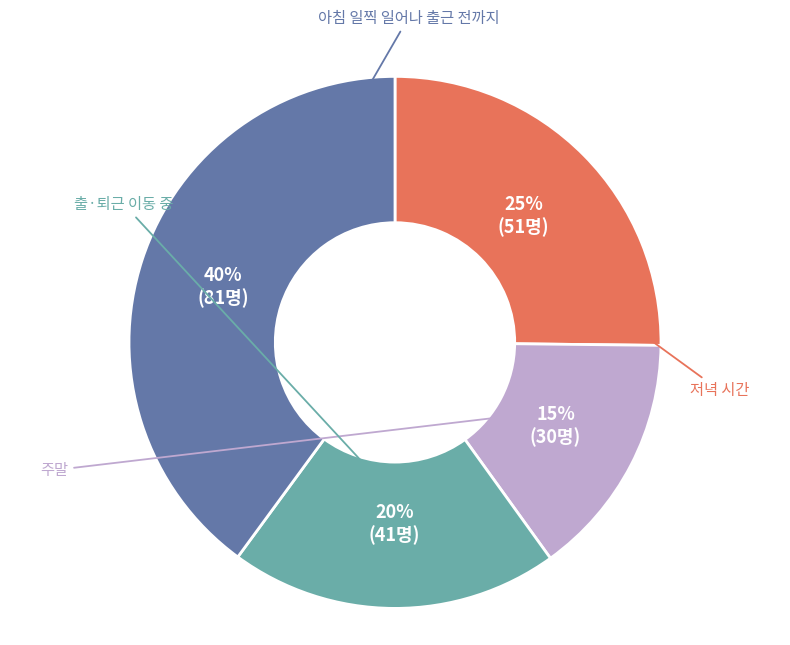

To the nearest percent, what is the difference between the largest and smallest slice percentages?

25%